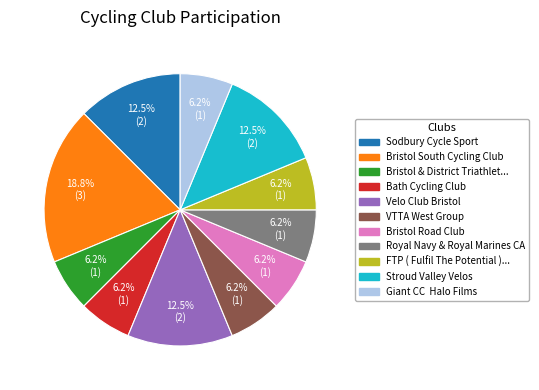

Count the number of slices in the pie.

11